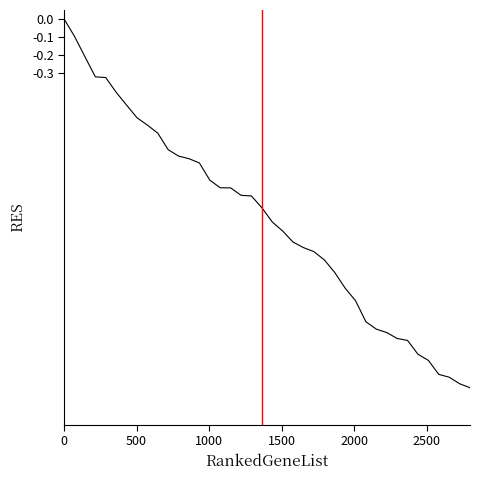

What is the difference between the maximum and minimum values?

2.0